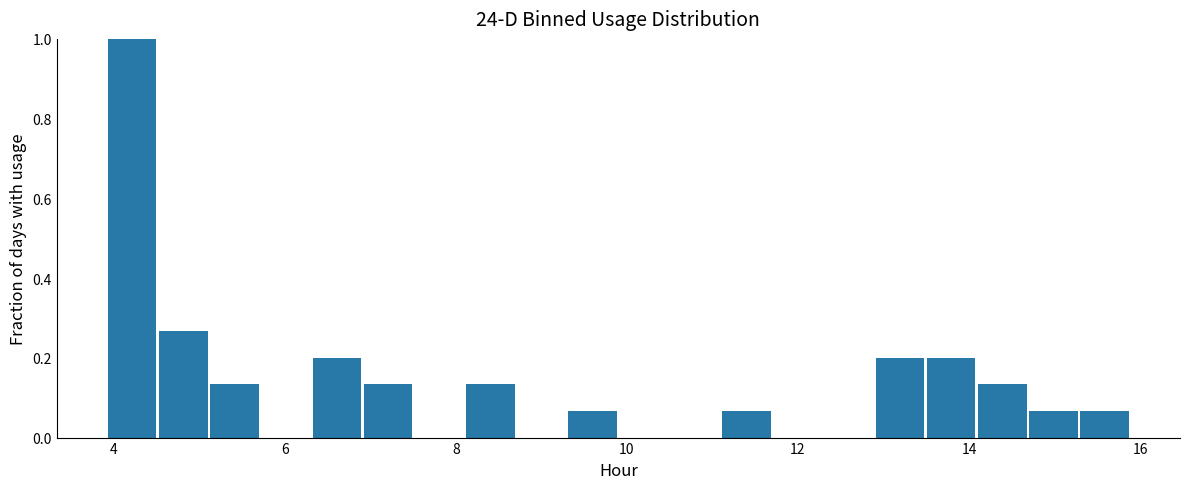

Read against the x-axis, roughly where is the centre of the tallest bar?

4.2